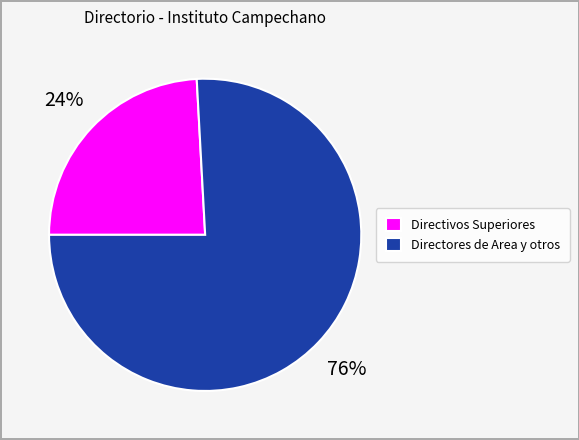

To the nearest percent, what is the average slice percentage?

50%